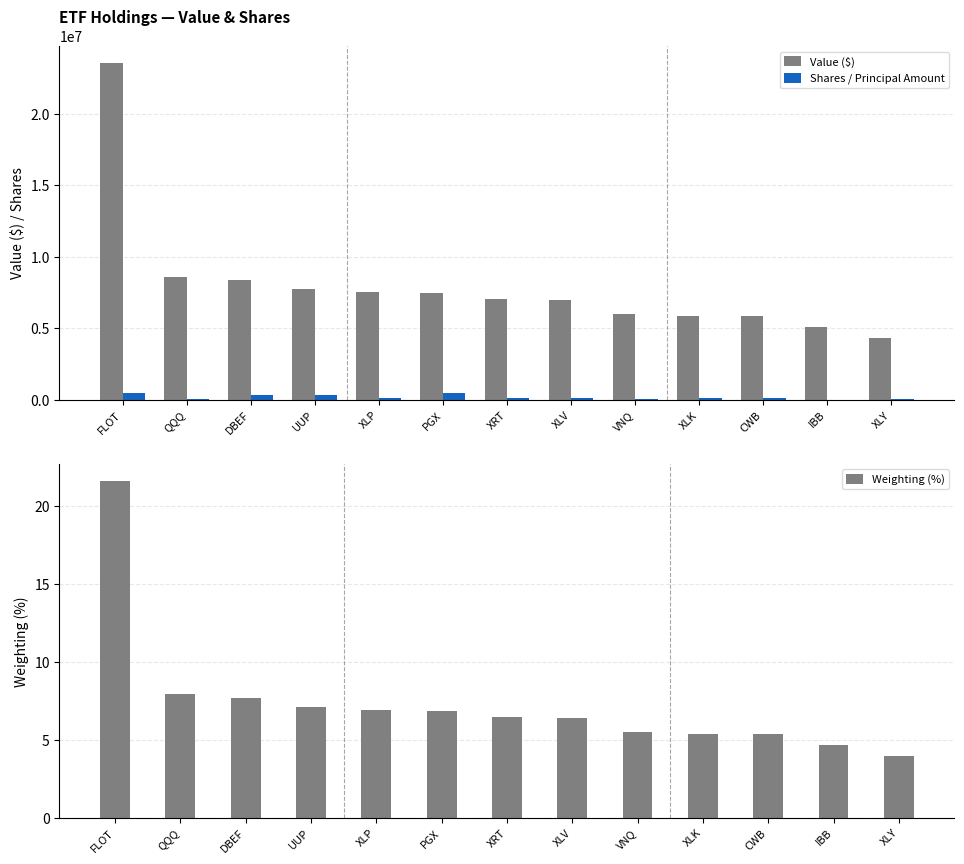

What position from the right is DBEF?

11